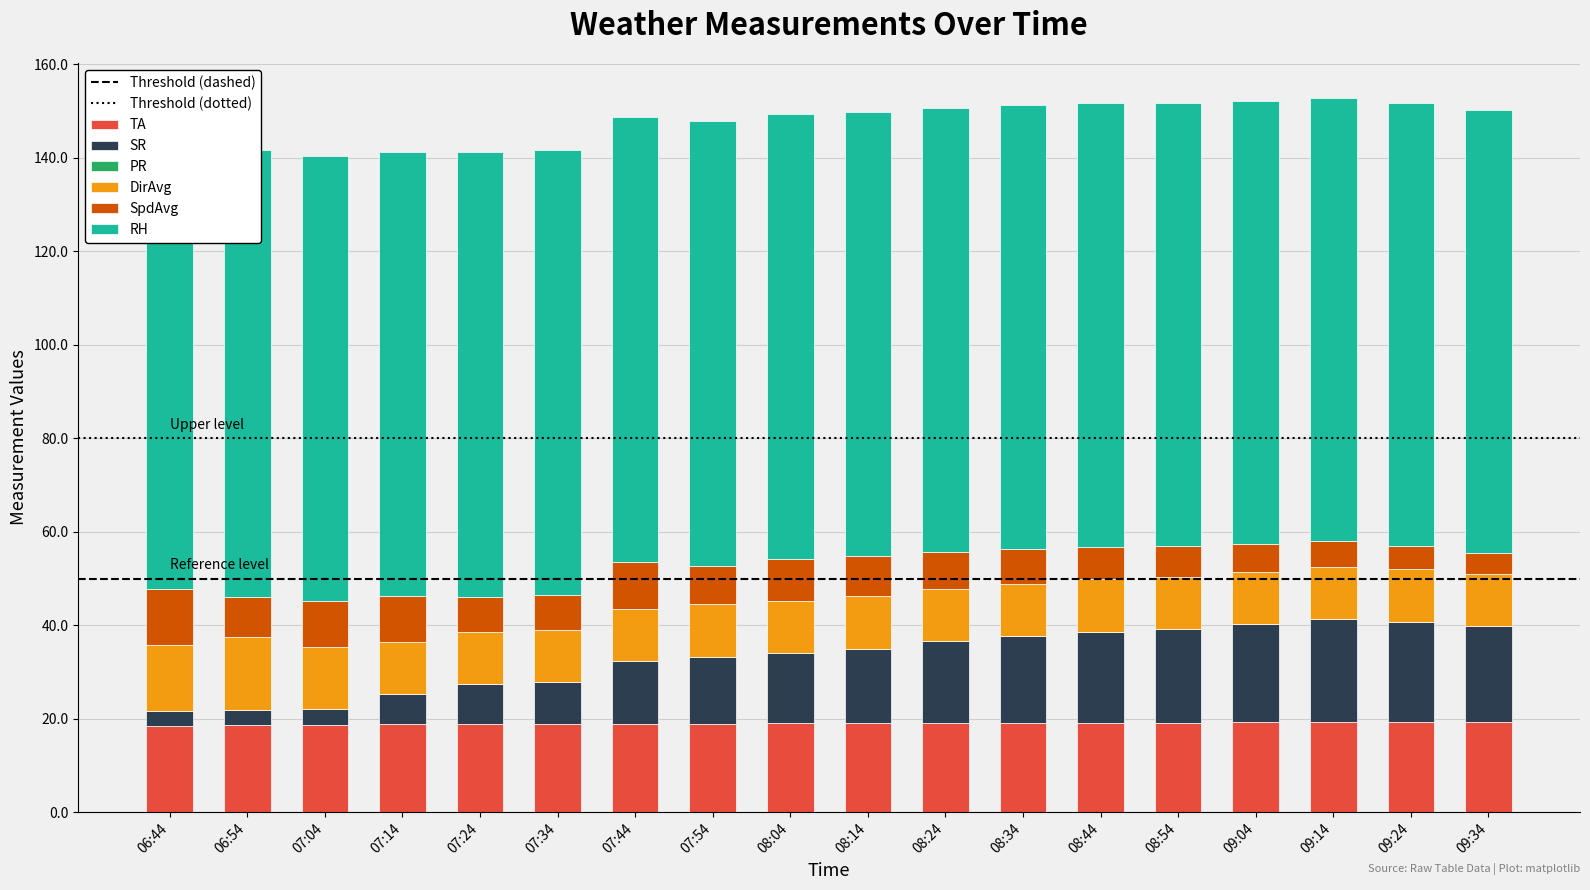

At how many categories does at least one series exceed 77?

18